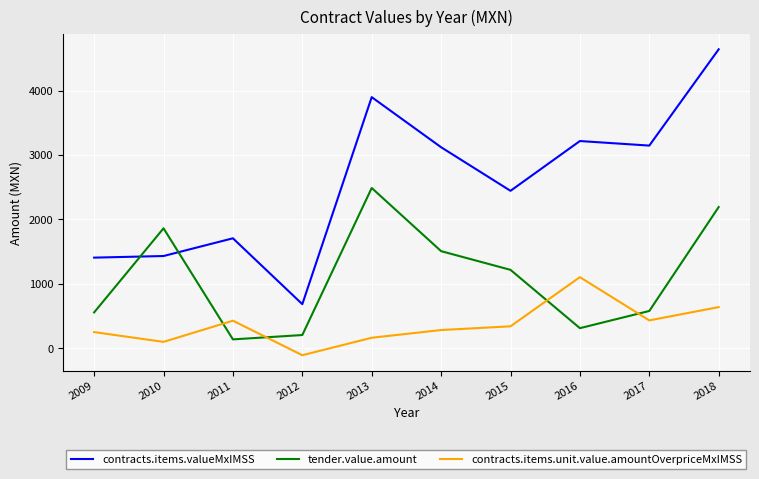

The contracts.items.valueMxIMSS series shows 1090.8 at 2012. True or false?

False